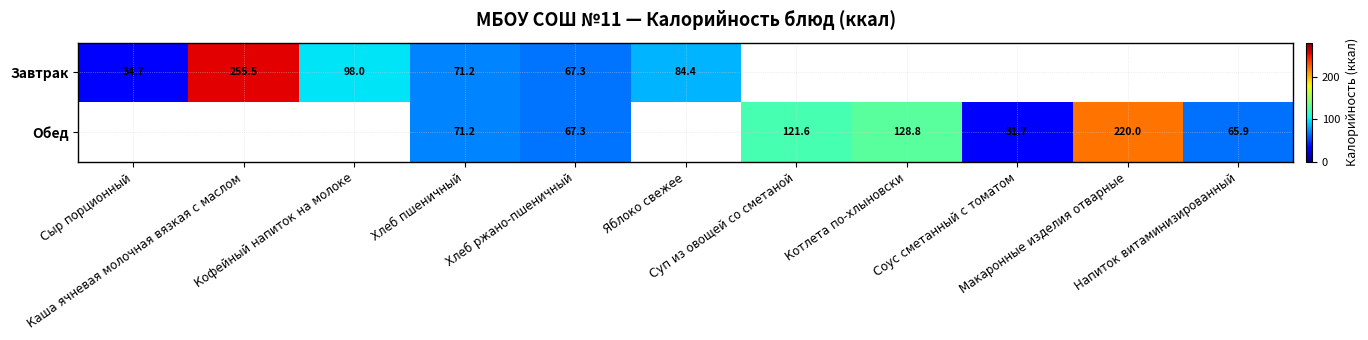

What is the minimum value shown in the chart?

31.7